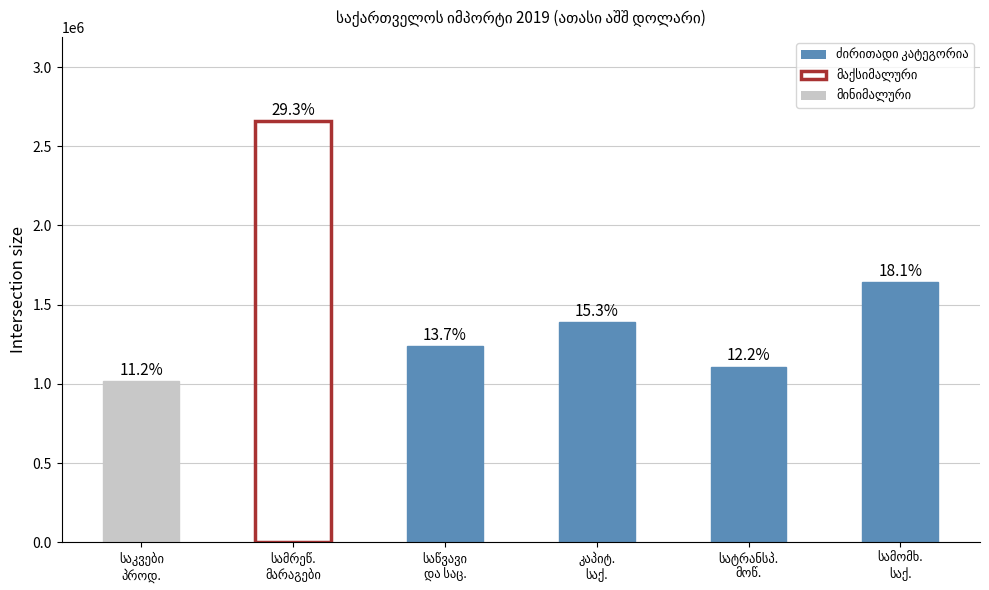

Rank the categories by value from lowest to highest.

საკვები
პროდ., სატრანსპ.
მოწ., საწვავი
და საც., კაპიტ.
საქ., სამომხ.
საქ., სამრეწ.
მარაგები